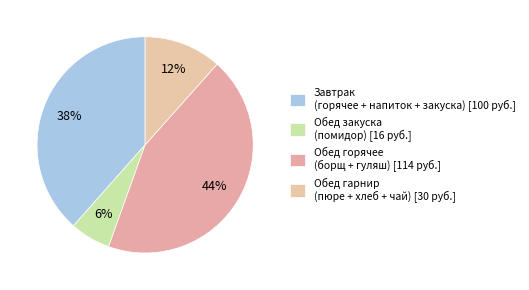

Count the number of slices in the pie.

4